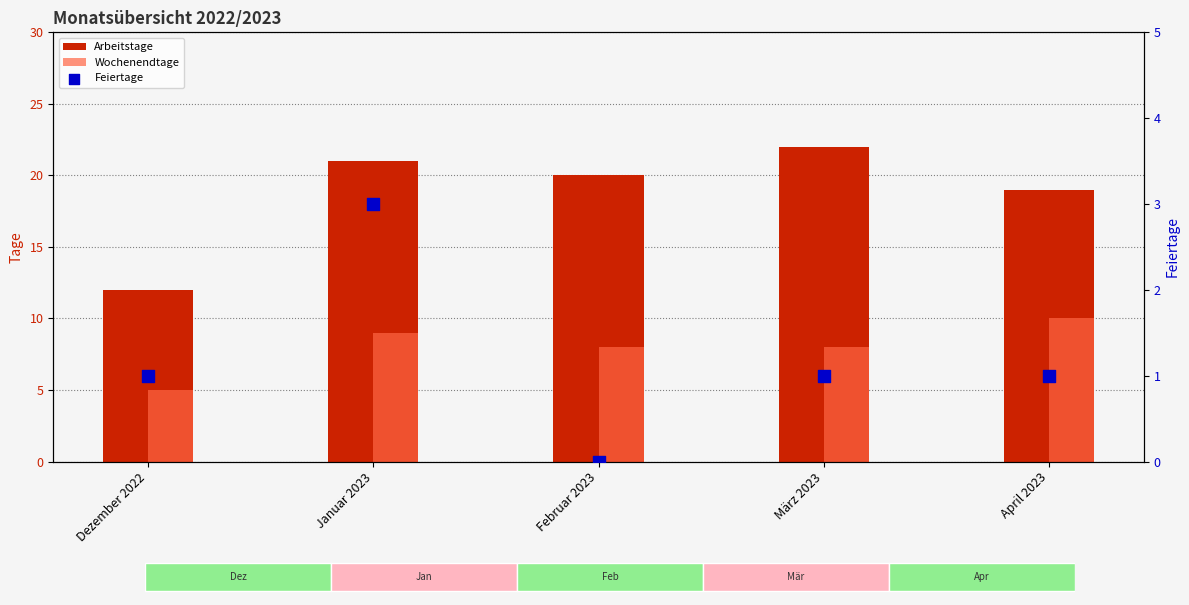

Is the value of Feiertage at Januar 2023 greater than the value of Arbeitstage at Dezember 2022?

No